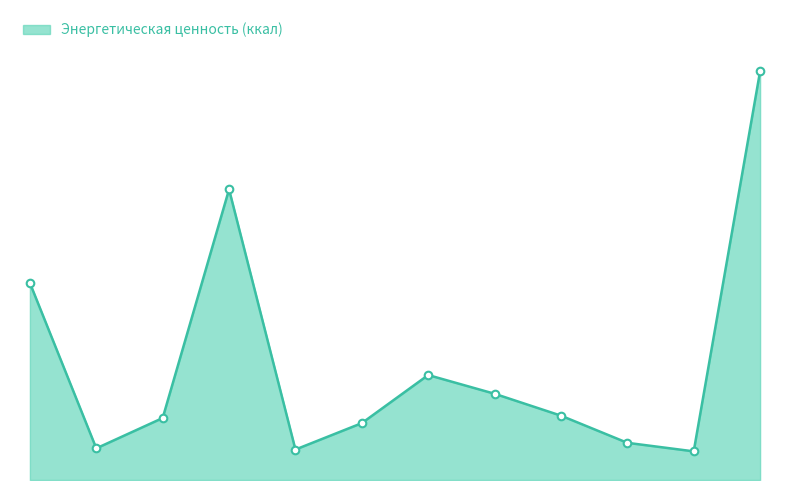

Does the chart have visible grid lines?

No